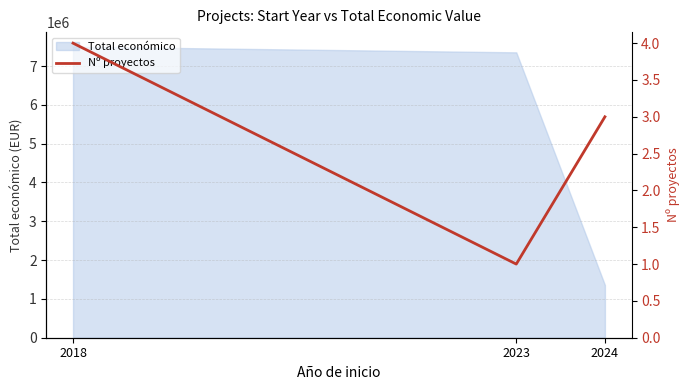

The value of Total económico at 2023 is 7352422. True or false?

True